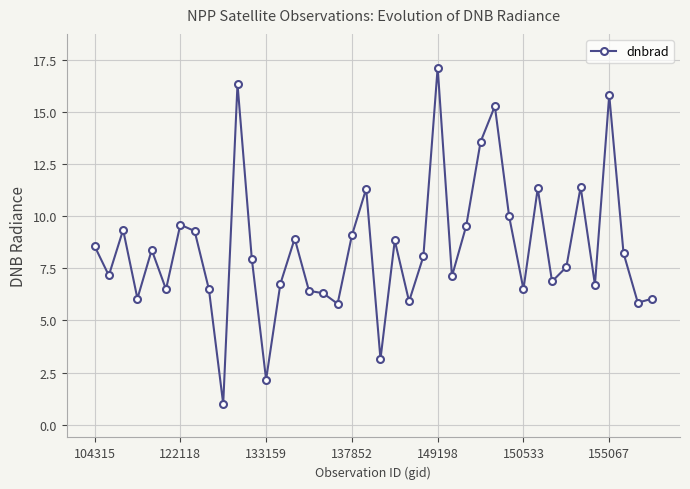

True or false: there are more than 1 points higher than both neighbors.

True